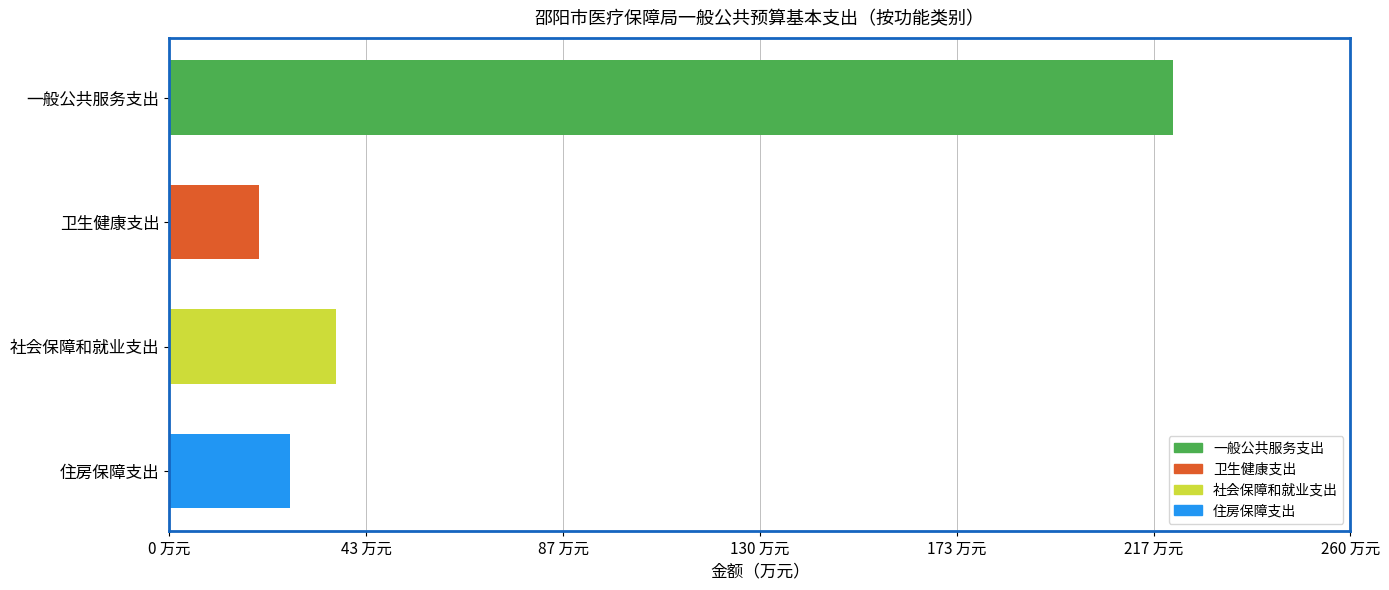

Which category has the lowest value across all series?

卫生健康支出